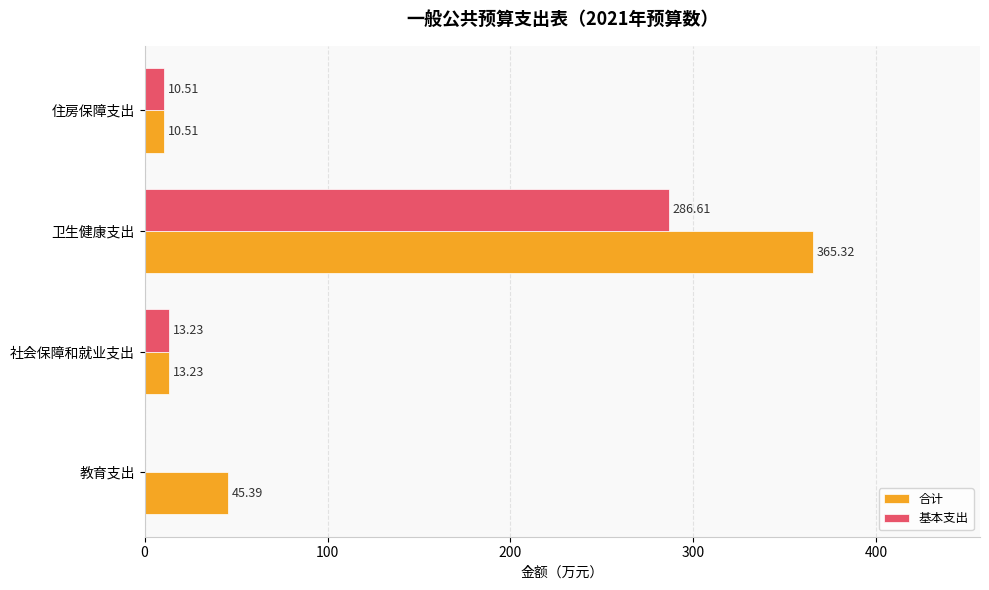

Which category has the highest value in the 基本支出 series?

卫生健康支出